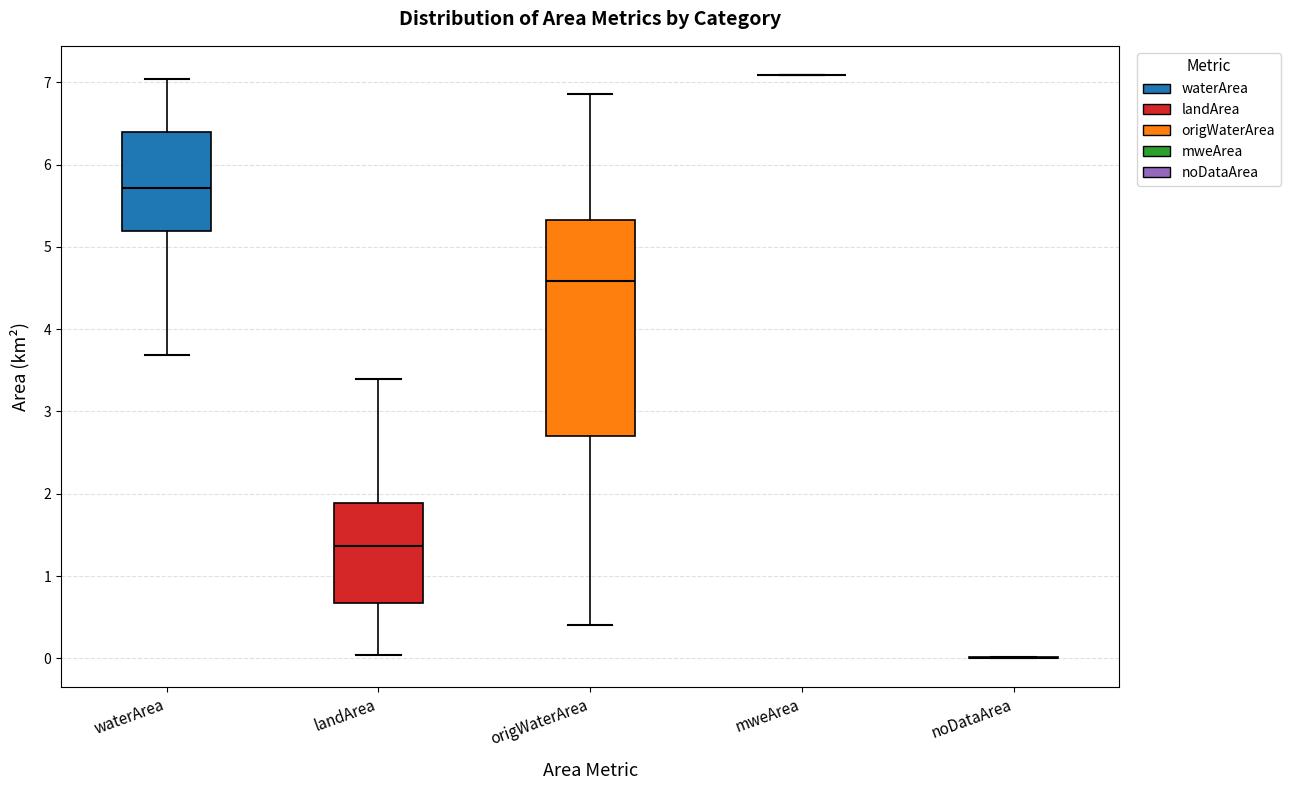

Where does the upper whisker of the box for waterArea end on the y-axis? The values are not printed on the chart, so give them approximately, as read against the axis.

7.0